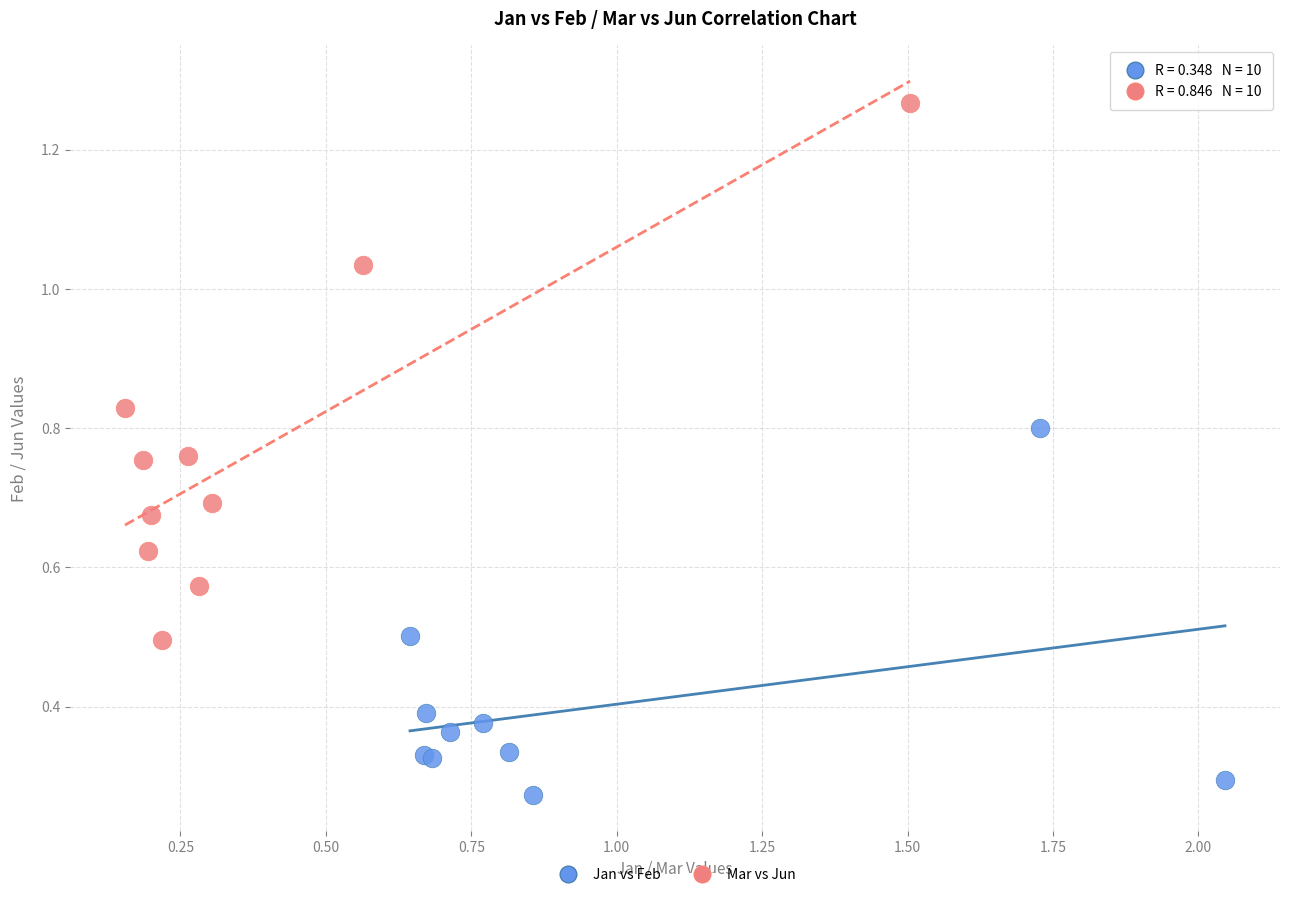

Which series has the largest Y range (max minus min)?

Mar vs Jun